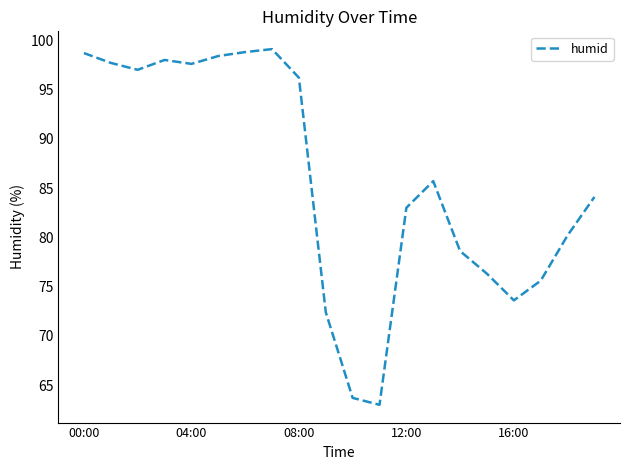

What is the maximum value shown in the chart?

99.1